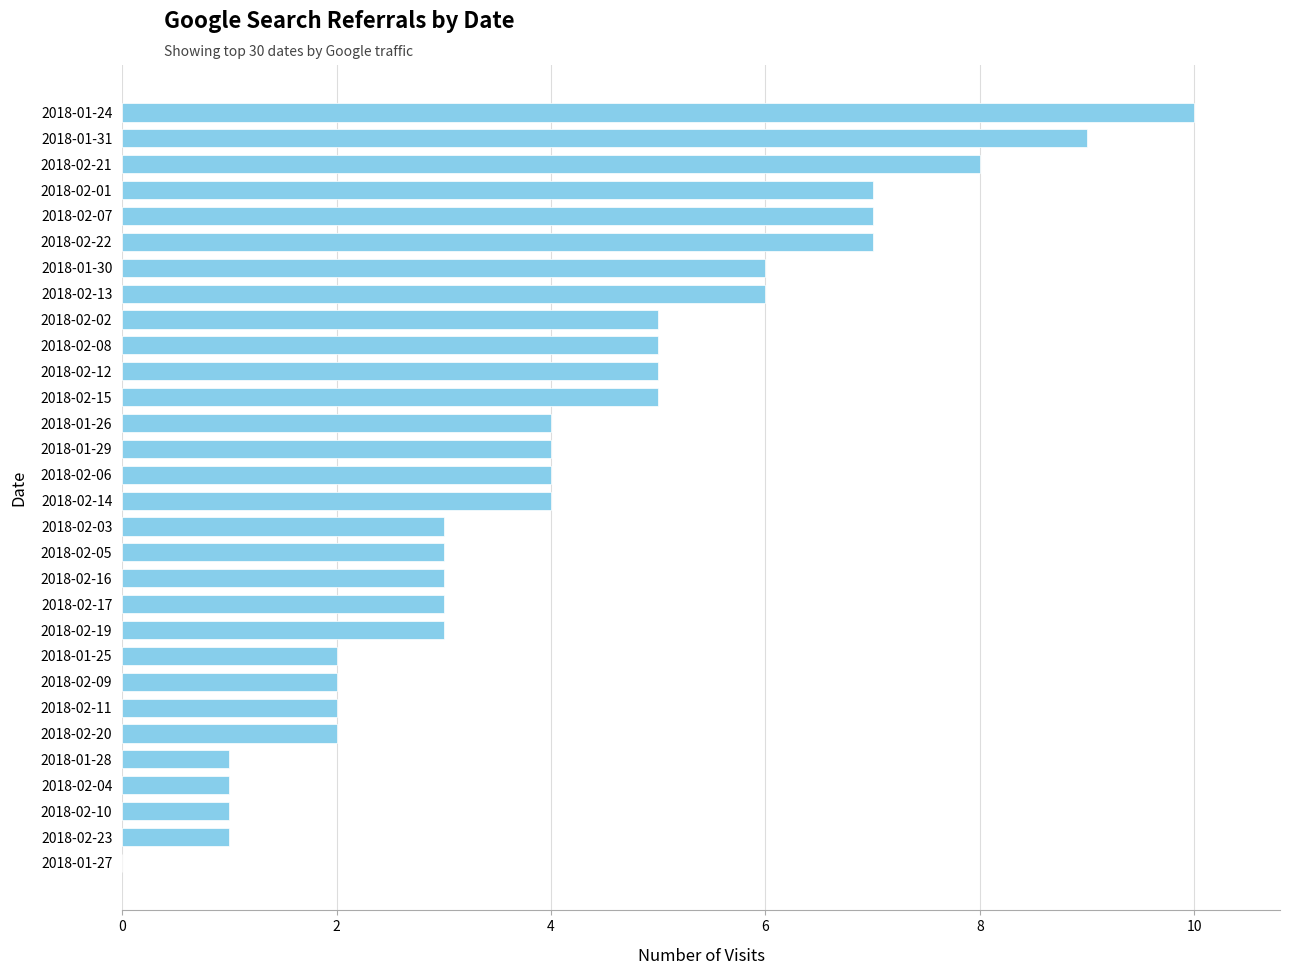

The value at 2018-02-02 is 8. True or false?

False